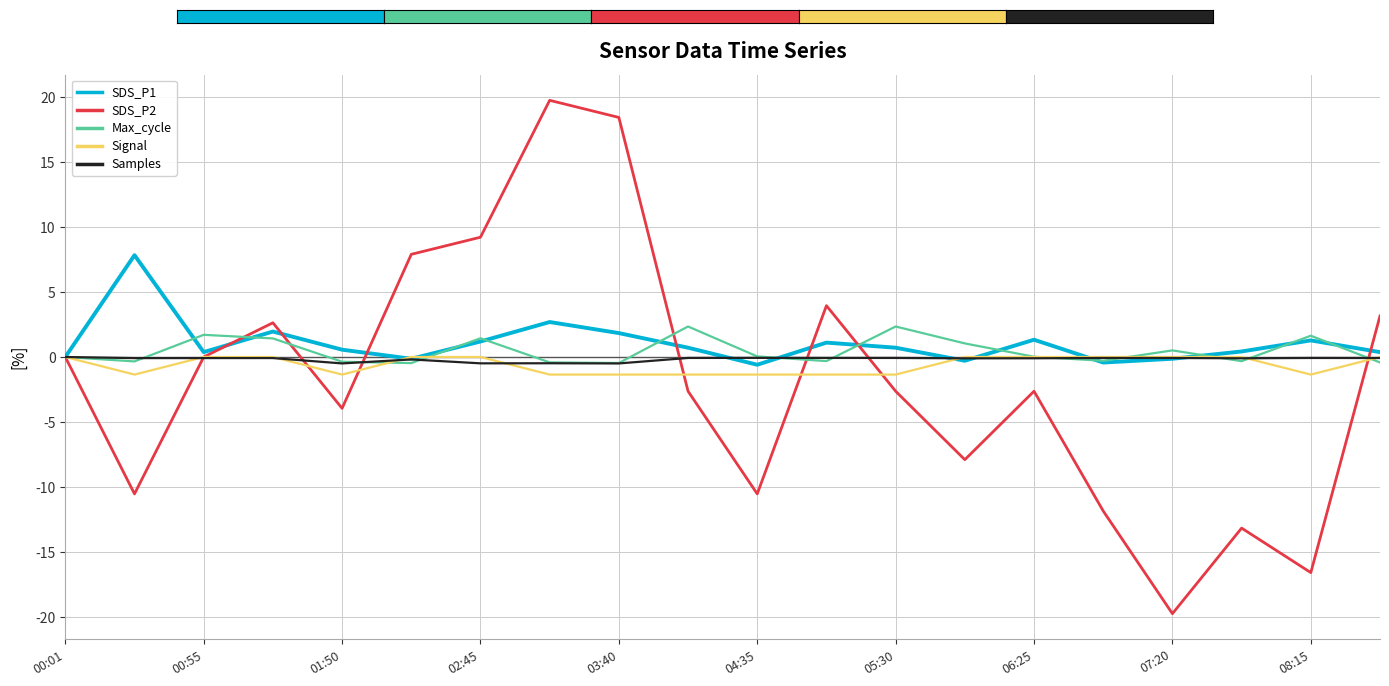

Which series has the largest range (max minus min)?

SDS_P2